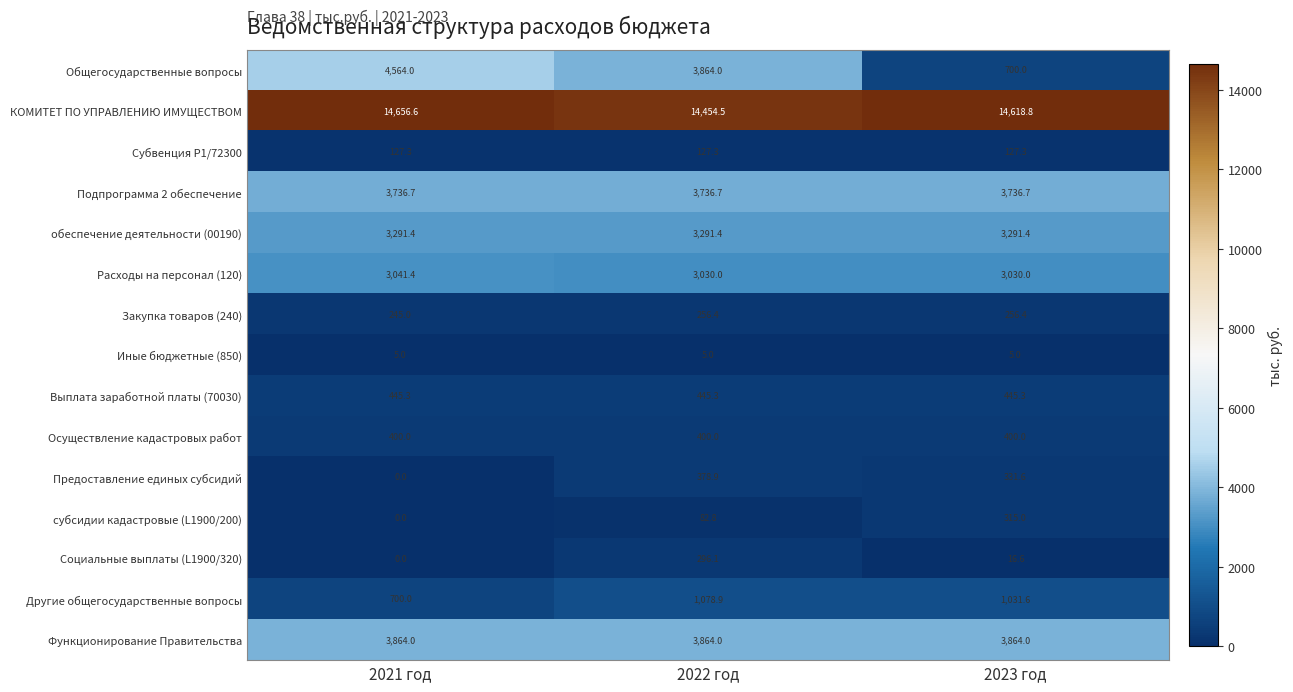

List the series in order of their peak value, highest first.

КОМИТЕТ ПО УПРАВЛЕНИЮ ИМУЩЕСТВОМ, Общегосударственные вопросы, Функционирование Правительства, Подпрограмма 2 обеспечение, обеспечение деятельности (00190), Расходы на персонал (120), Другие общегосударственные вопросы, Выплата заработной платы (70030), Осуществление кадастровых работ, Предоставление единых субсидий, субсидии кадастровые (L1900/200), Социальные выплаты (L1900/320), Закупка товаров (240), Субвенция P1/72300, Иные бюджетные (850)